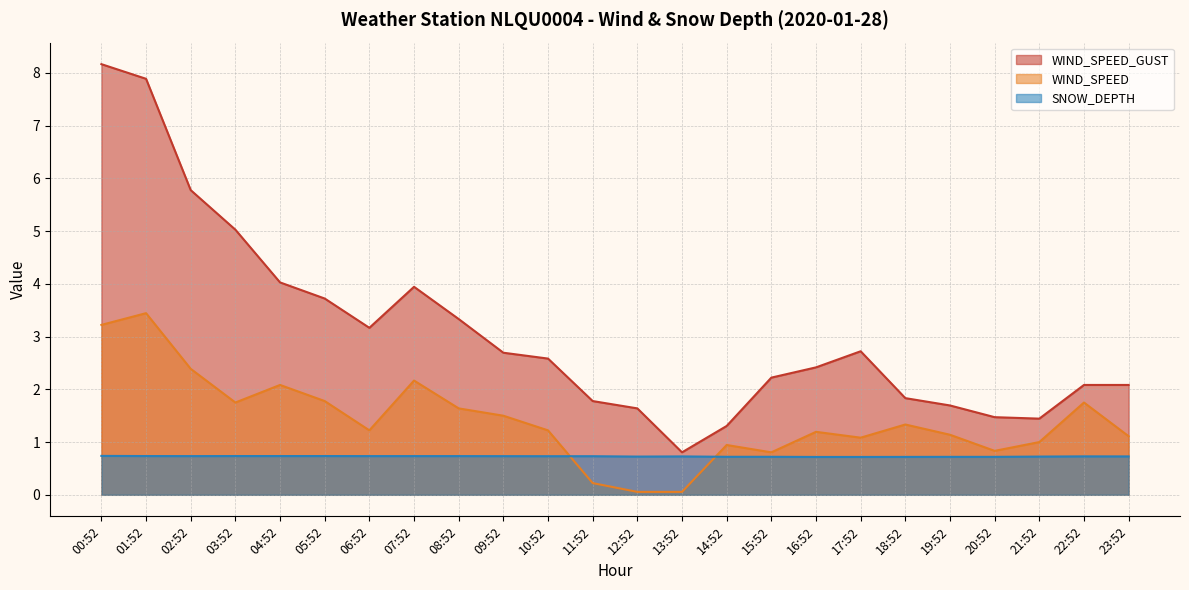

Is the value of WIND_SPEED at 19:52 greater than the value of SNOW_DEPTH at 04:52?

Yes